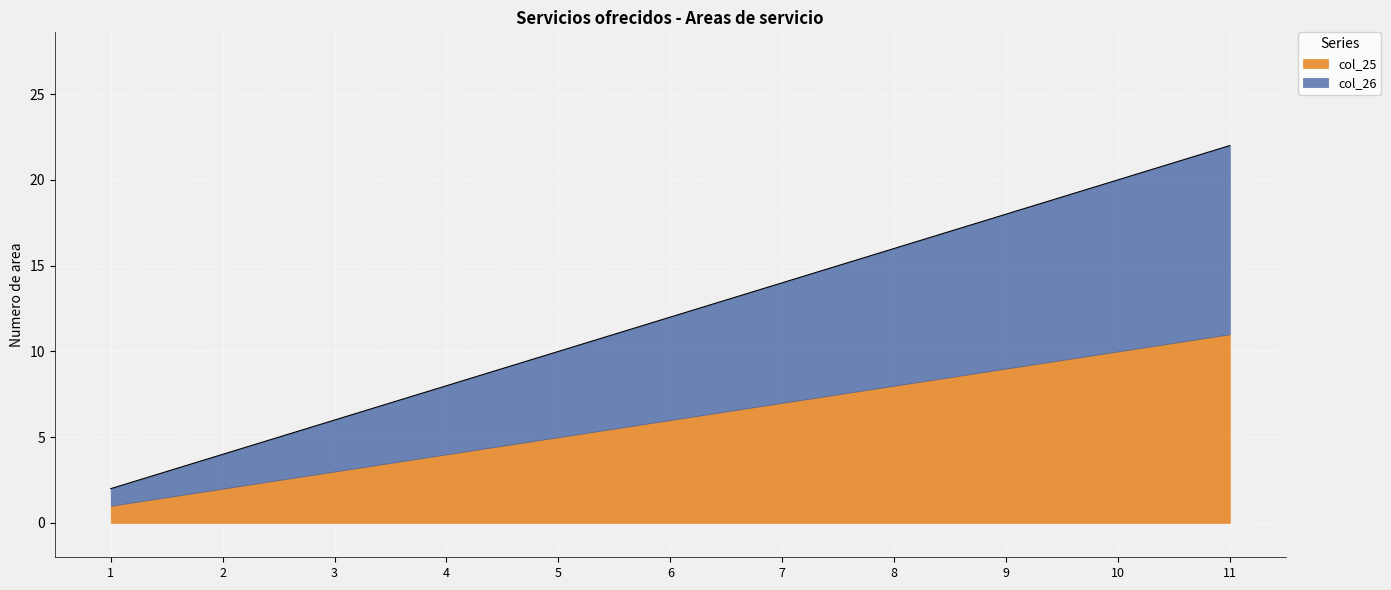

How many lines are shown in the chart?

2